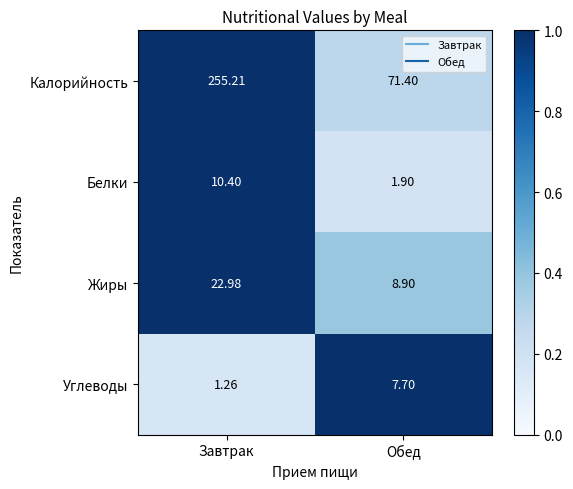

Rank the series at Обед from highest to lowest value.

Калорийность, Жиры, Углеводы, Белки